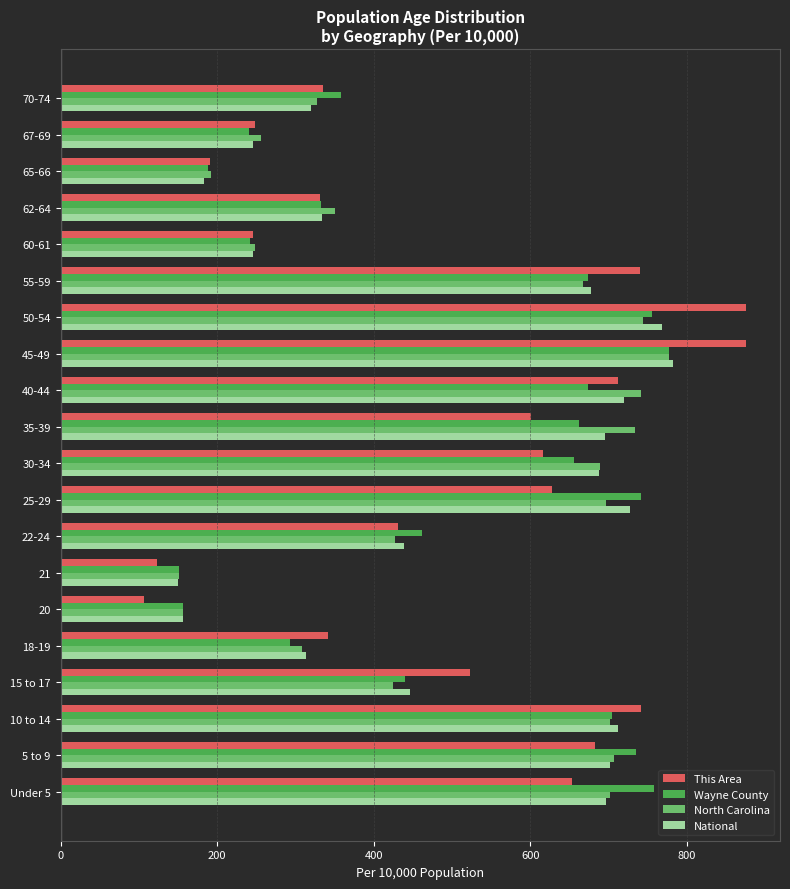

What is the difference between the maximum and minimum values in the This Area series?

768.7